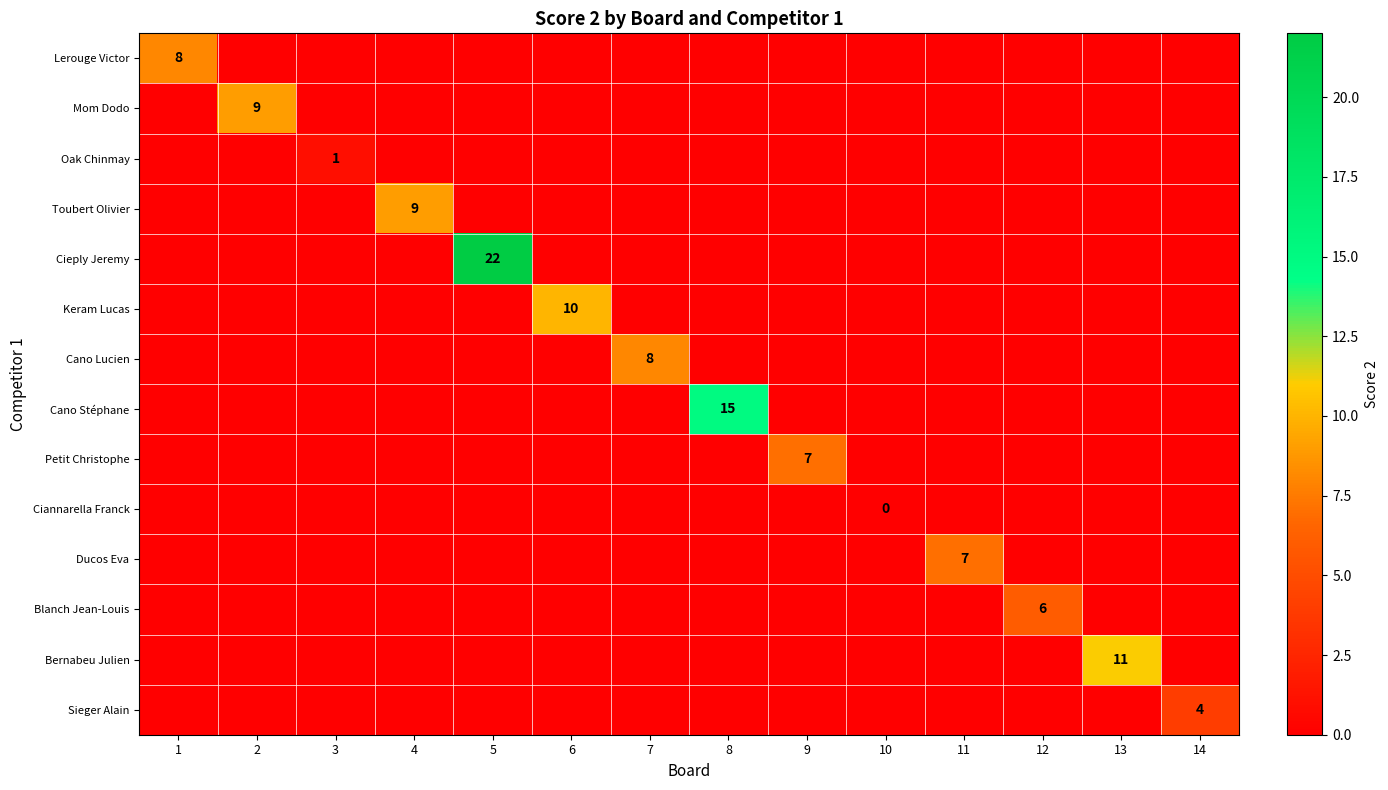

At 1, list the series in order from largest to smallest.

Lerouge Victor, Mom Dodo, Oak Chinmay, Toubert Olivier, Cieply Jeremy, Keram Lucas, Cano Lucien, Cano Stéphane, Petit Christophe, Ciannarella Franck, Ducos Eva, Blanch Jean-Louis, Bernabeu Julien, Sieger Alain